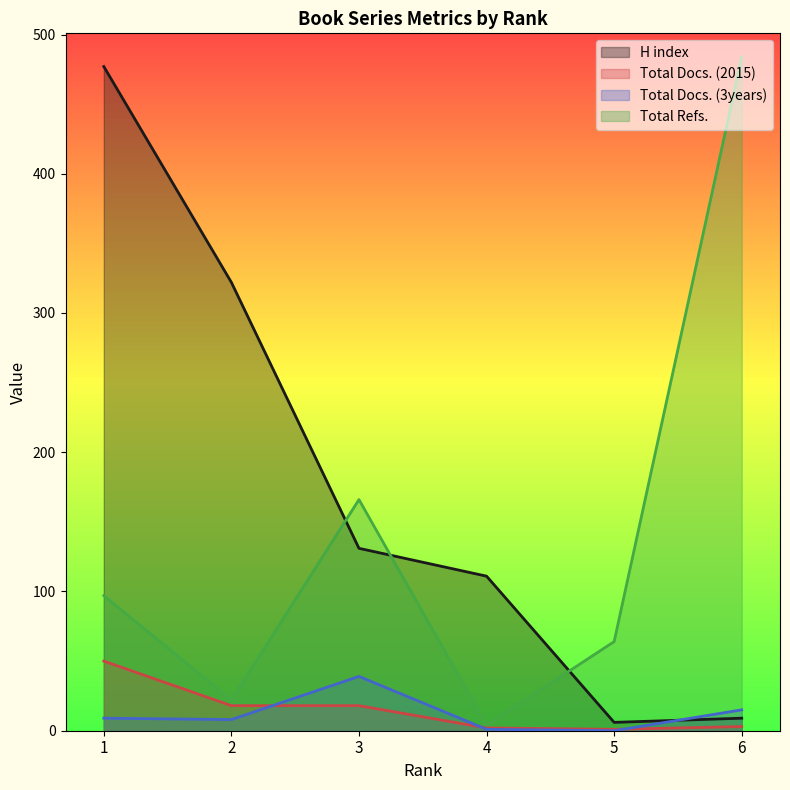

The value of Total Refs. at 5 is 64. True or false?

True